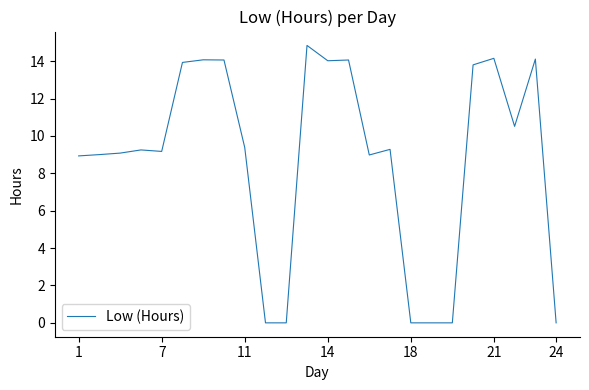

What is the maximum value shown in the chart?

14.8